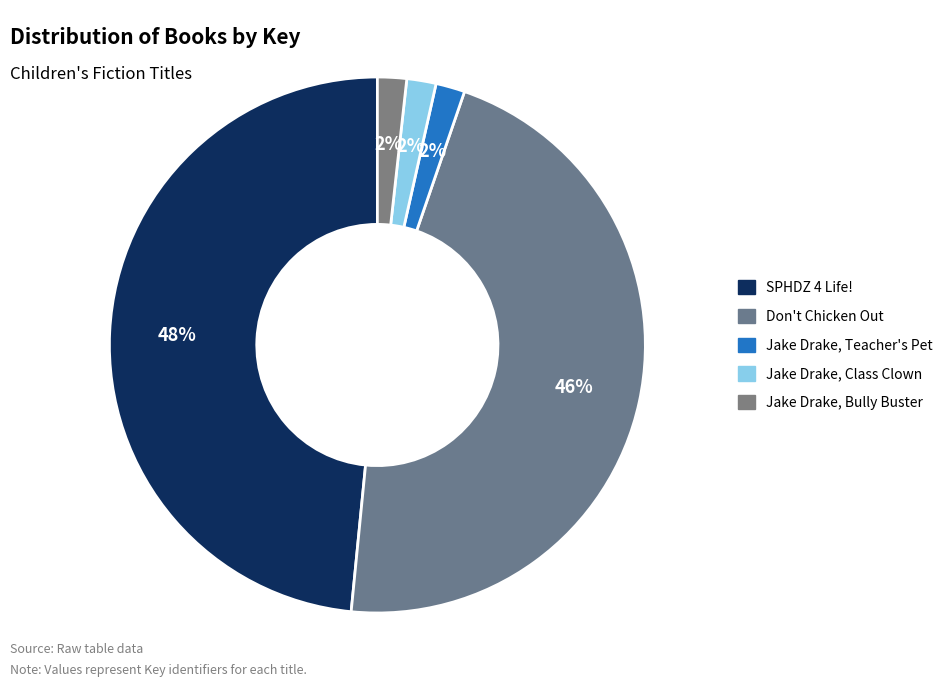

How many segments does this pie chart have?

5